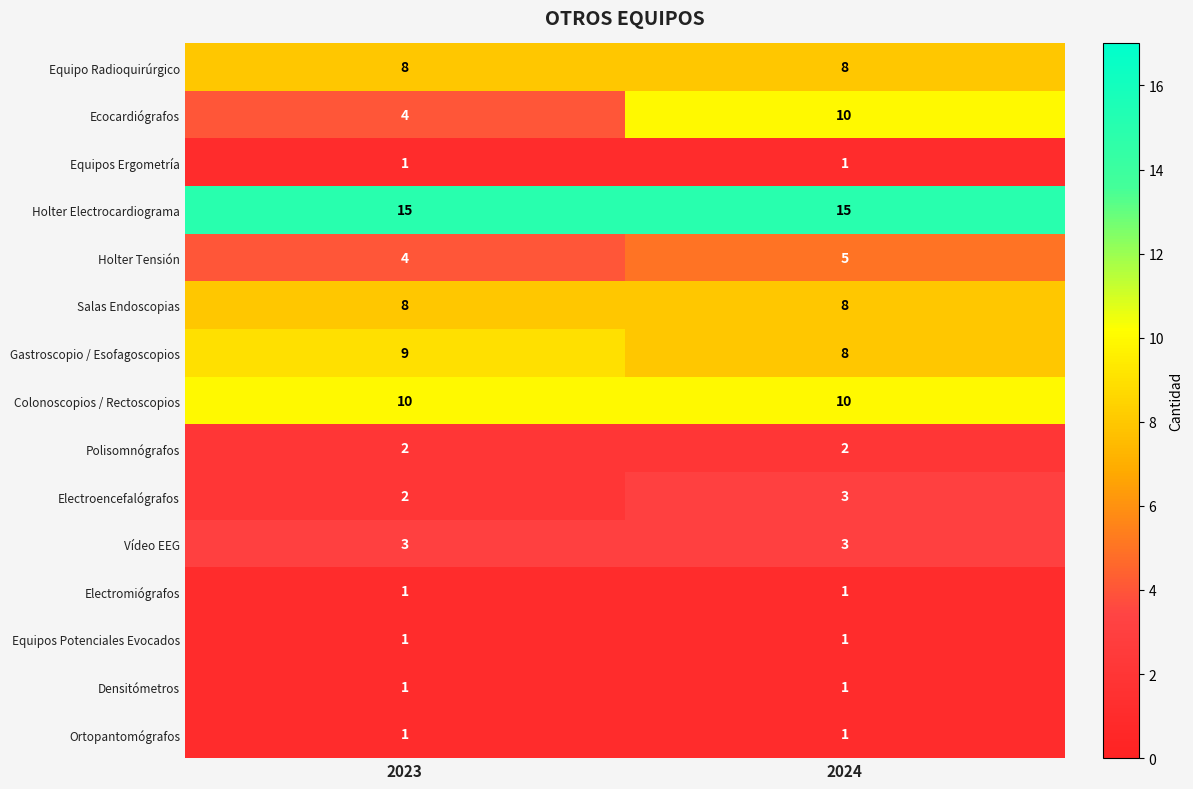

What is the maximum value shown in the chart?

15